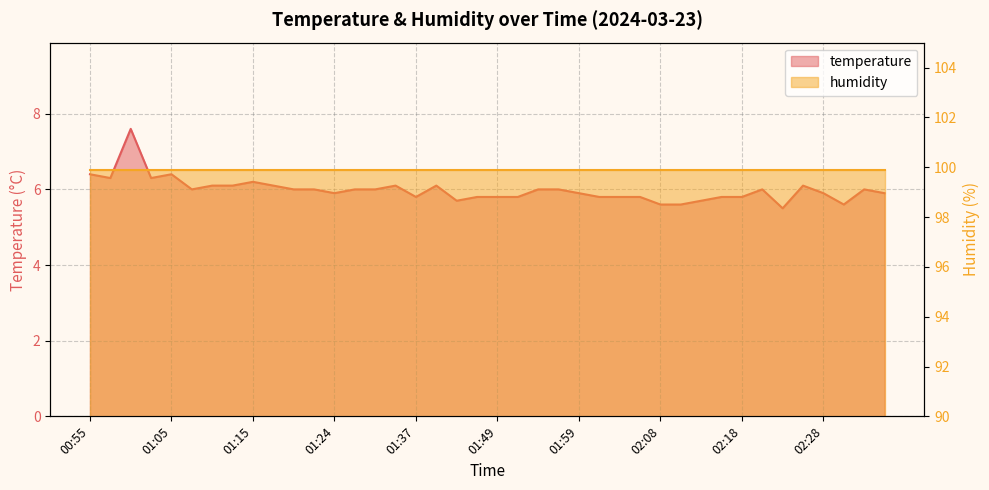

The chart shows a value of 8.1 at 01:27. True or false?

False